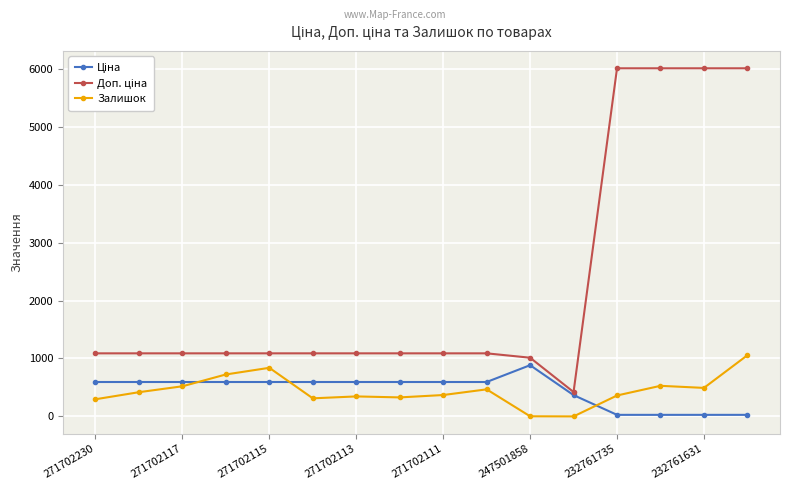

True or false: Залишок has more than 2 interior local peaks.

True